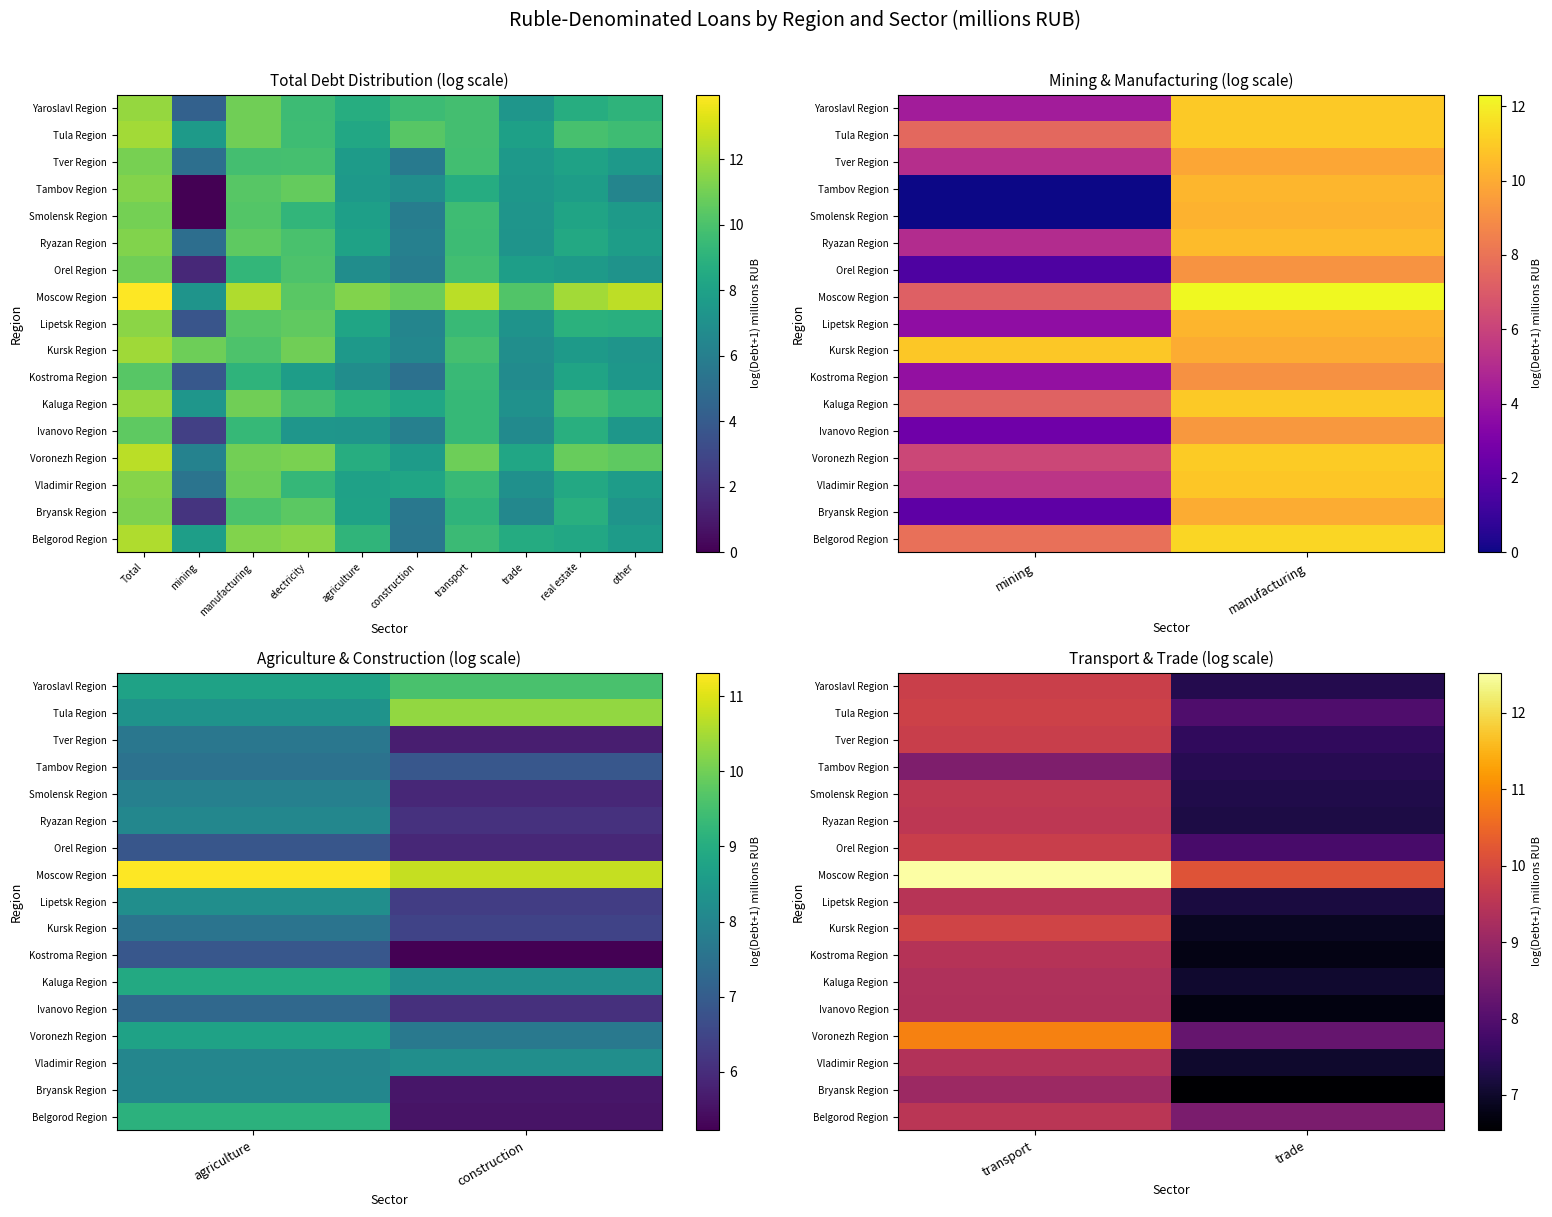

List the series in order of their peak value, lowest first.

Tambov Region, Bryansk Region, Ivanovo Region, Kaluga Region, Vladimir Region, Kostroma Region, Lipetsk Region, Belgorod Region, Ryazan Region, Smolensk Region, Orel Region, Tver Region, Yaroslavl Region, Tula Region, Kursk Region, Voronezh Region, Moscow Region